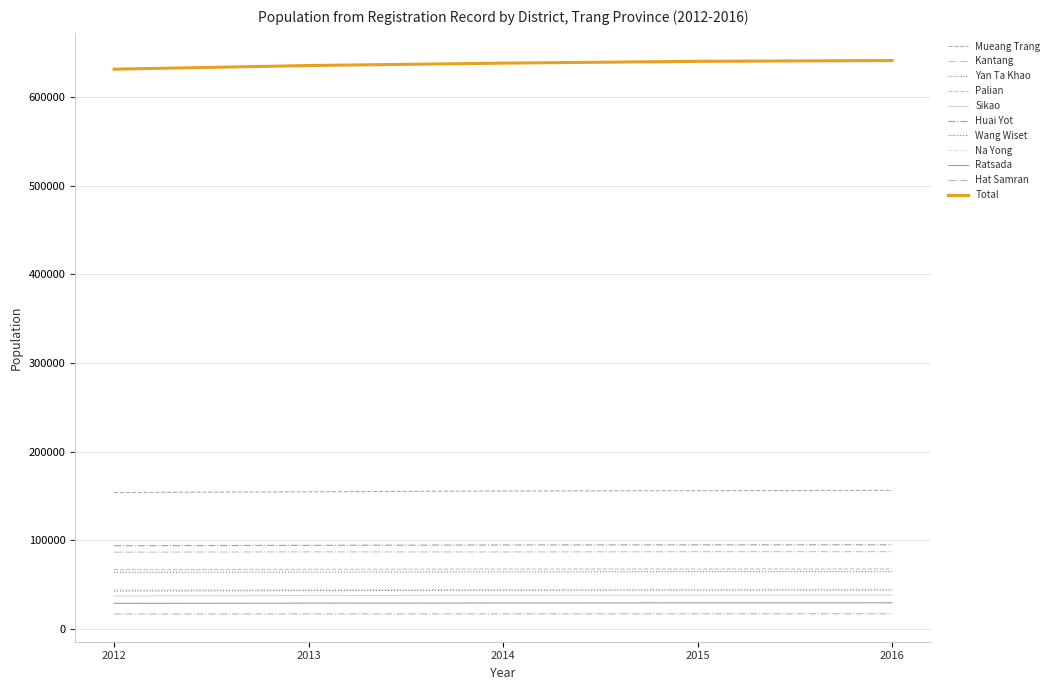

Is this an area chart (filled region under the line)?

No